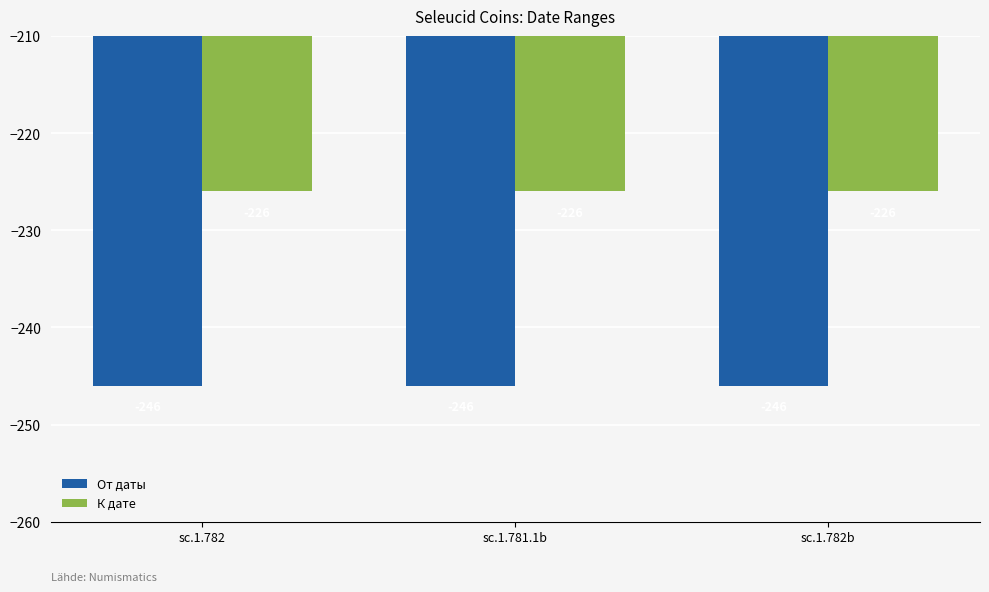

What is the total value across all series at sc.1.781.1b?

-472